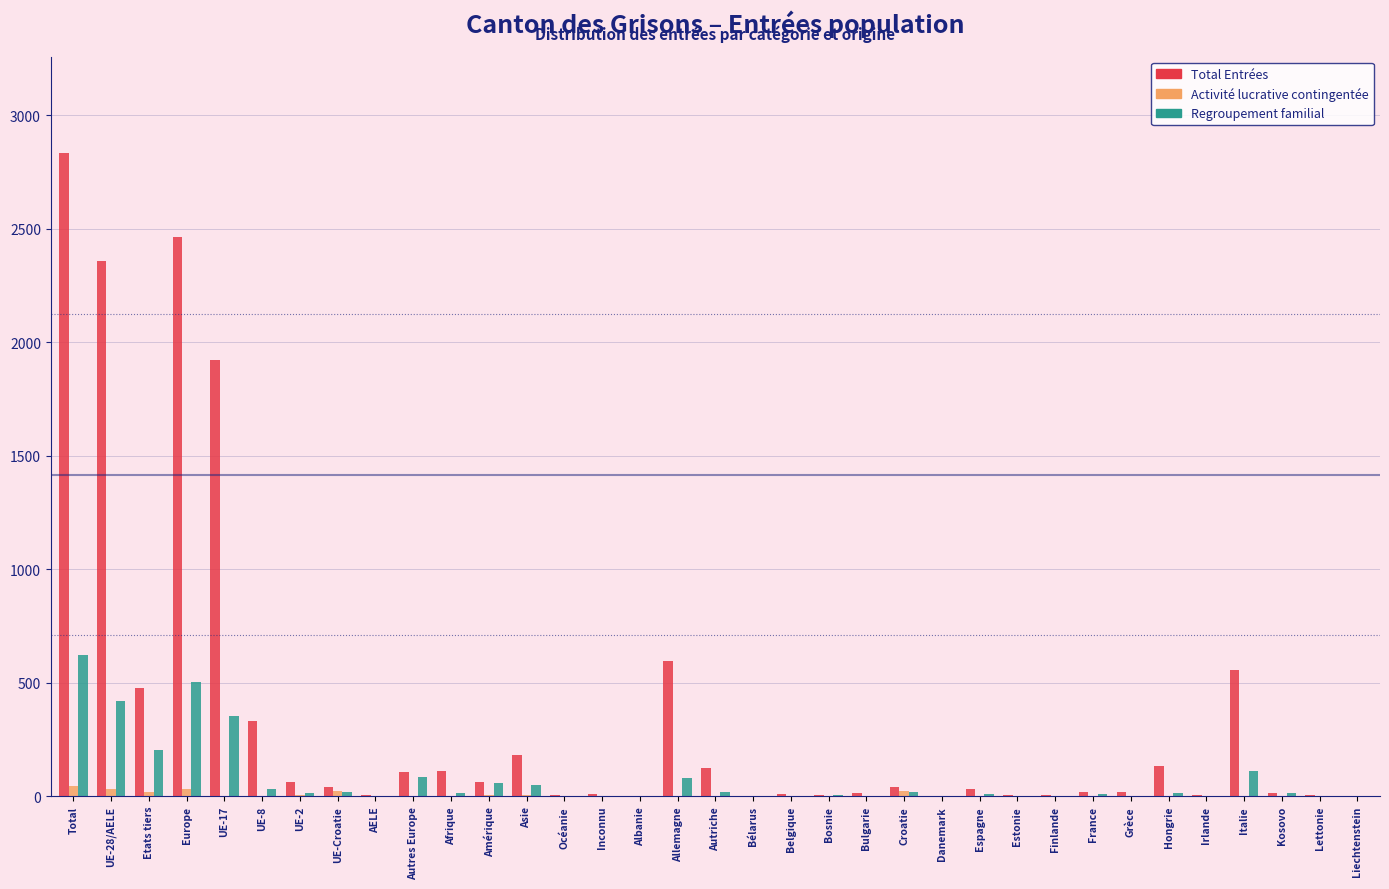

What is the highest value of the Regroupement familial series?

623